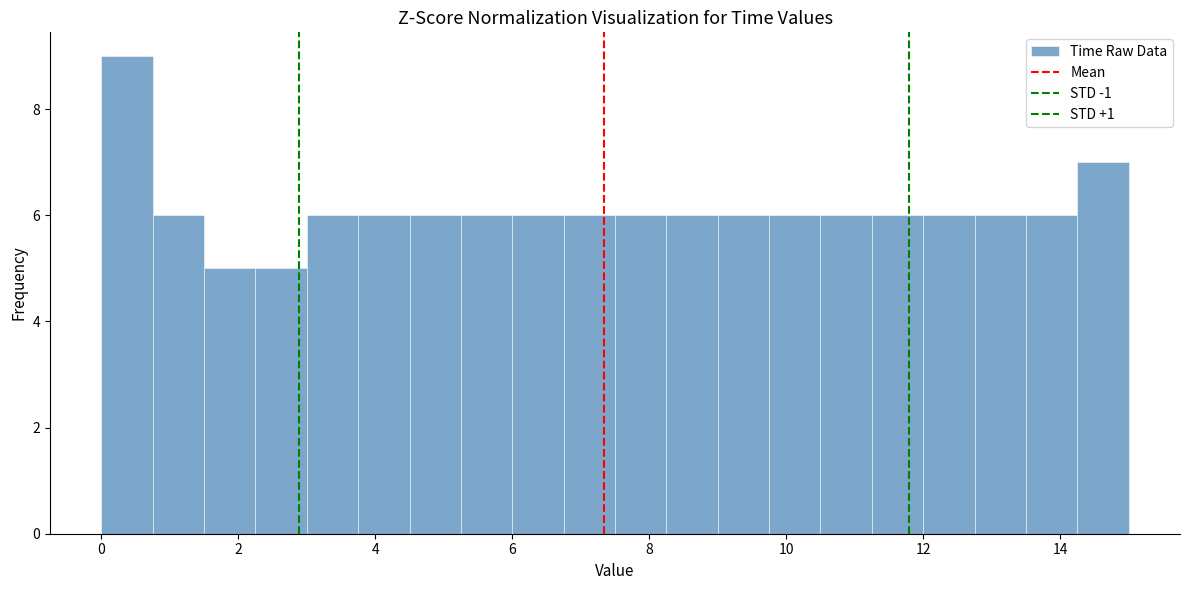

Read against the x-axis, roughly where is the centre of the tallest bar?

0.4